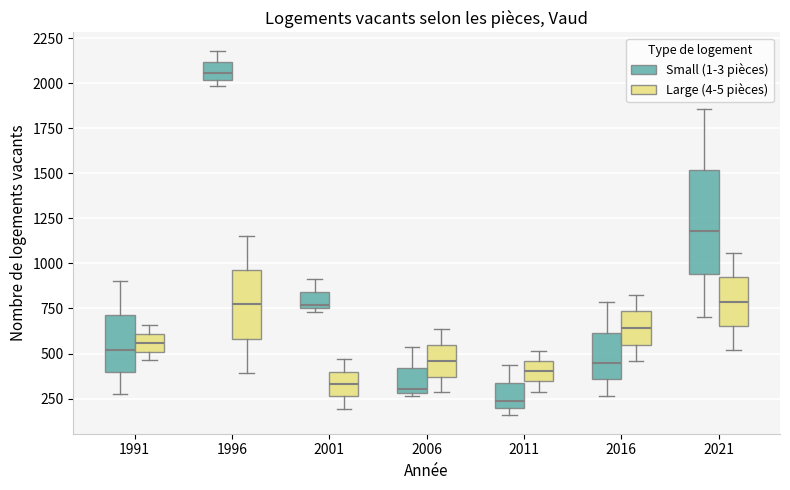

Reading left to right, transcribe this box plot: for each box, give where its median line is, the range the box spans, and where its two whiskers end, as read against the y-axis. The values are not printed on the chart, so give them approximately, as read against the axis.

1991 (Small (1-3 pièces)): median 500, box 400 to 700, whiskers 300 to 900
1991 (Large (4-5 pièces)): median 550, box 500 to 600, whiskers 450 to 650
1996 (Small (1-3 pièces)): median 2050, box 2000 to 2100, whiskers 2000 (just below the box's lower edge) to 2200
1996 (Large (4-5 pièces)): median 750, box 600 to 950, whiskers 400 to 1150
2001 (Small (1-3 pièces)): median 750 (just above the box's lower edge), box 750 to 850, whiskers 750 (just below the box's lower edge) to 900
2001 (Large (4-5 pièces)): median 350, box 250 to 400, whiskers 200 to 450
2006 (Small (1-3 pièces)): median 300 (just above the box's lower edge), box 300 to 400, whiskers 250 to 550
2006 (Large (4-5 pièces)): median 450, box 350 to 550, whiskers 300 to 650
2011 (Small (1-3 pièces)): median 250, box 200 to 350, whiskers 150 to 450
2011 (Large (4-5 pièces)): median 400, box 350 to 450, whiskers 300 to 500
2016 (Small (1-3 pièces)): median 450, box 350 to 600, whiskers 250 to 800
2016 (Large (4-5 pièces)): median 650, box 550 to 750, whiskers 450 to 850
2021 (Small (1-3 pièces)): median 1200, box 950 to 1500, whiskers 700 to 1850
2021 (Large (4-5 pièces)): median 800, box 650 to 900, whiskers 500 to 1050